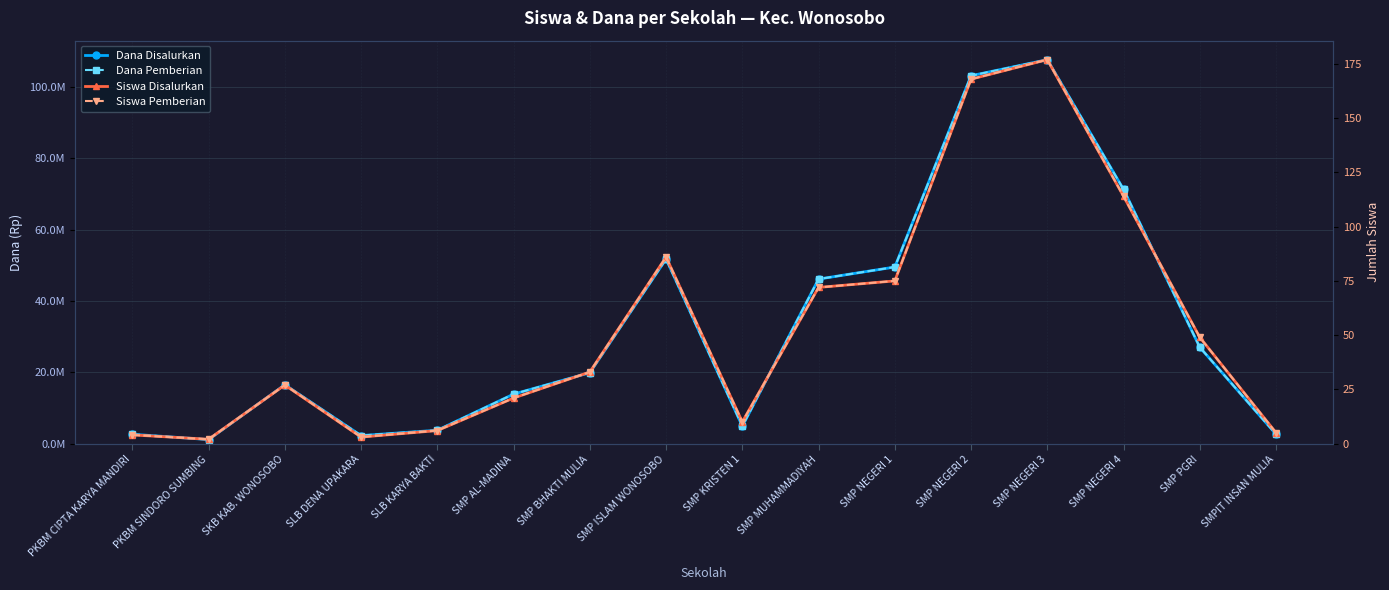

At how many categories does at least one series exceed 70615730?

3